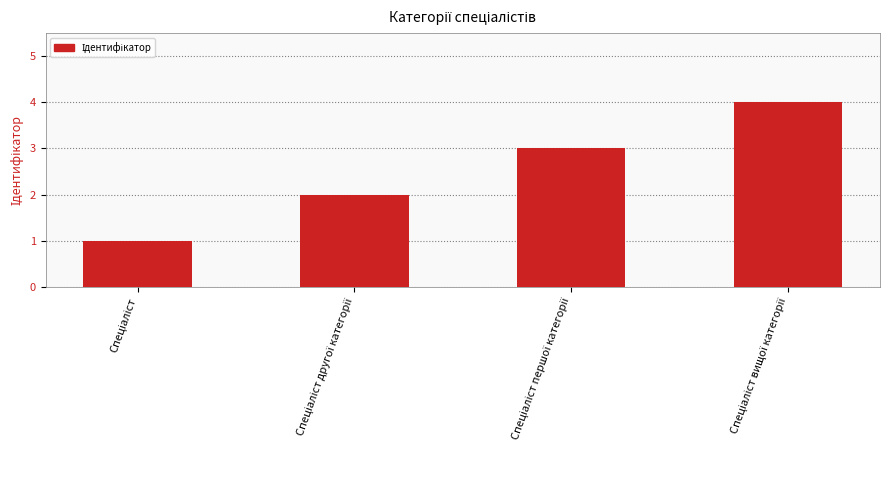

How many bars are there in total?

4